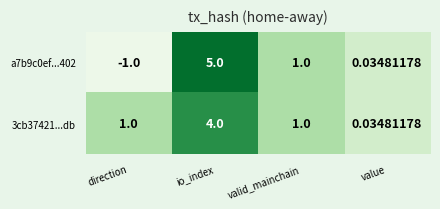

What is the total value across all series at io_index?

9.0